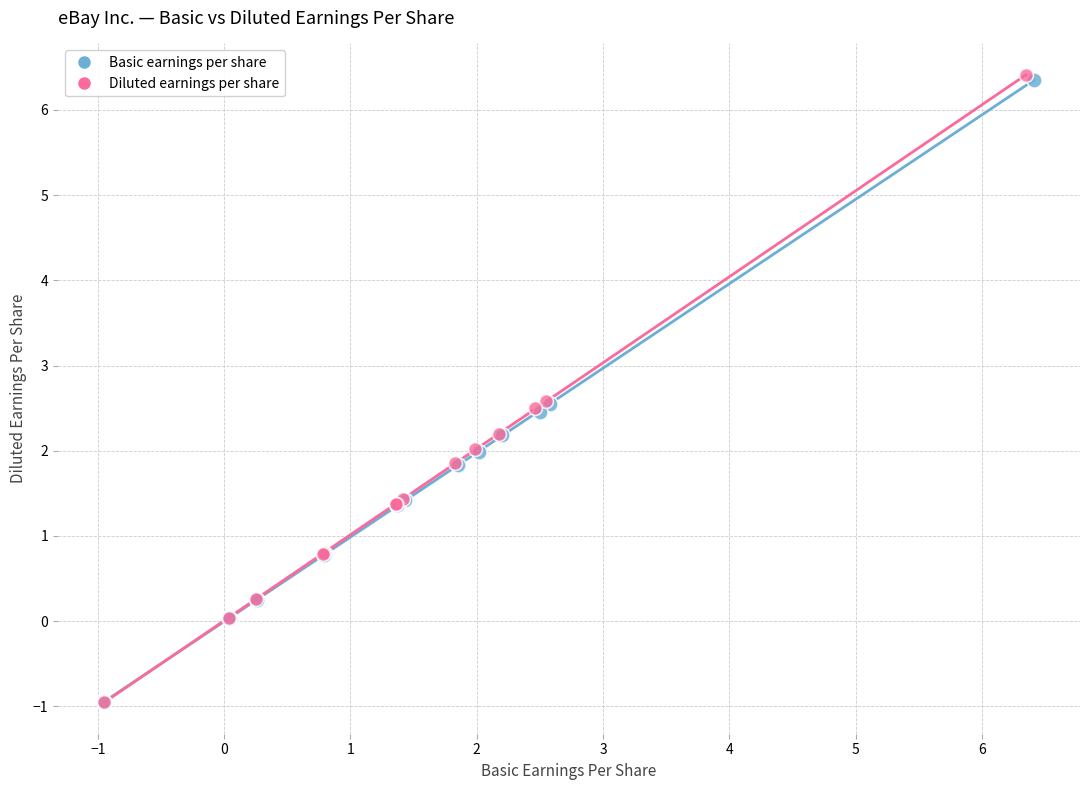

Which series has the largest Y range (max minus min)?

Diluted earnings per share